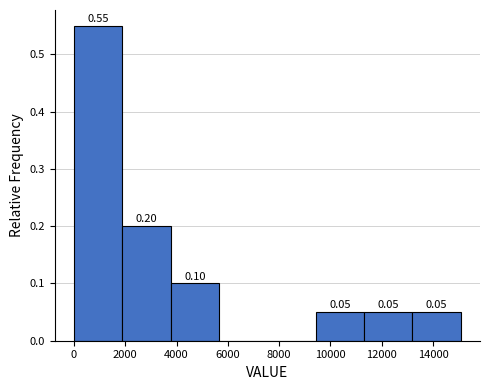

Which range on the x-axis has the tallest bar?

0 to 1800